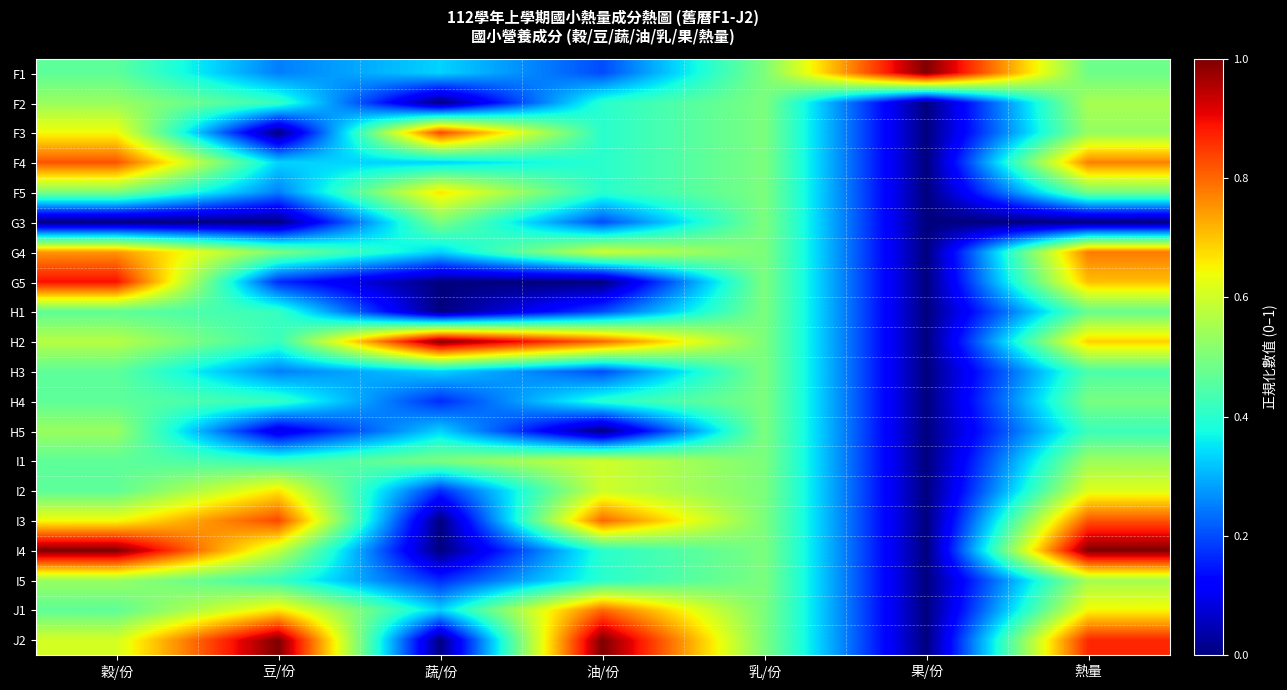

Reading left to right, list all the values displayed in this chart.

F1: 穀/份=0.5	豆/份=0.3	蔬/份=0.3	油/份=0.2	乳/份=0.5	果/份=1.0	熱量=0.5
F2: 穀/份=0.5	豆/份=0.4	蔬/份=0.0	油/份=0.4	乳/份=0.5	果/份=0.0	熱量=0.6
F3: 穀/份=0.6	豆/份=0.0	蔬/份=0.8	油/份=0.4	乳/份=0.5	果/份=0.0	熱量=0.5
F4: 穀/份=0.8	豆/份=0.3	蔬/份=0.3	油/份=0.4	乳/份=0.5	果/份=0.0	熱量=0.8
F5: 穀/份=0.5	豆/份=0.3	蔬/份=0.7	油/份=0.4	乳/份=0.5	果/份=0.0	熱量=0.5
G3: 穀/份=0.0	豆/份=0.0	蔬/份=0.5	油/份=0.2	乳/份=0.5	果/份=0.0	熱量=0.0
G4: 穀/份=0.7	豆/份=0.5	蔬/份=0.3	油/份=0.6	乳/份=0.5	果/份=0.0	熱量=0.8
G5: 穀/份=0.9	豆/份=0.2	蔬/份=0.0	油/份=0.0	乳/份=0.5	果/份=0.0	熱量=0.7
H1: 穀/份=0.5	豆/份=0.4	蔬/份=0.0	油/份=0.2	乳/份=0.5	果/份=0.0	熱量=0.5
H2: 穀/份=0.6	豆/份=0.4	蔬/份=1.0	油/份=0.8	乳/份=0.5	果/份=0.0	熱量=0.7
H3: 穀/份=0.5	豆/份=0.3	蔬/份=0.3	油/份=0.2	乳/份=0.5	果/份=0.0	熱量=0.4
H4: 穀/份=0.5	豆/份=0.4	蔬/份=0.2	油/份=0.4	乳/份=0.5	果/份=0.0	熱量=0.5
H5: 穀/份=0.5	豆/份=0.1	蔬/份=0.3	油/份=0.0	乳/份=0.5	果/份=0.0	熱量=0.4
I1: 穀/份=0.5	豆/份=0.4	蔬/份=0.5	油/份=0.6	乳/份=0.5	果/份=0.0	熱量=0.5
I2: 穀/份=0.5	豆/份=0.7	蔬/份=0.2	油/份=0.6	乳/份=0.5	果/份=0.0	熱量=0.6
I3: 穀/份=0.6	豆/份=0.8	蔬/份=0.0	油/份=0.8	乳/份=0.5	果/份=0.0	熱量=0.8
I4: 穀/份=1.0	豆/份=0.6	蔬/份=0.0	油/份=0.4	乳/份=0.5	果/份=0.0	熱量=1.0
I5: 穀/份=0.5	豆/份=0.4	蔬/份=0.2	油/份=0.4	乳/份=0.5	果/份=0.0	熱量=0.6
J1: 穀/份=0.5	豆/份=0.7	蔬/份=0.3	油/份=0.8	乳/份=0.5	果/份=0.0	熱量=0.6
J2: 穀/份=0.6	豆/份=1.0	蔬/份=0.0	油/份=1.0	乳/份=0.5	果/份=0.0	熱量=0.9